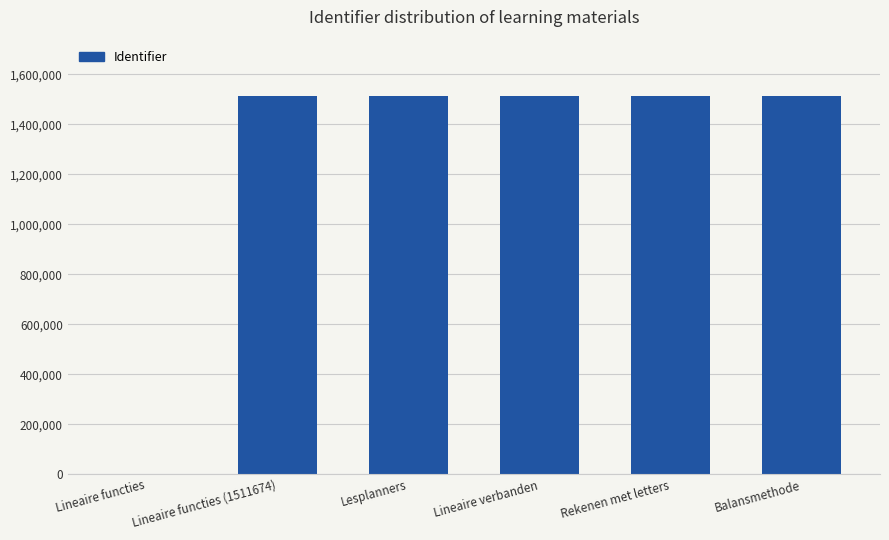

Is it true that the value at Rekenen met letters is 2060271?

False